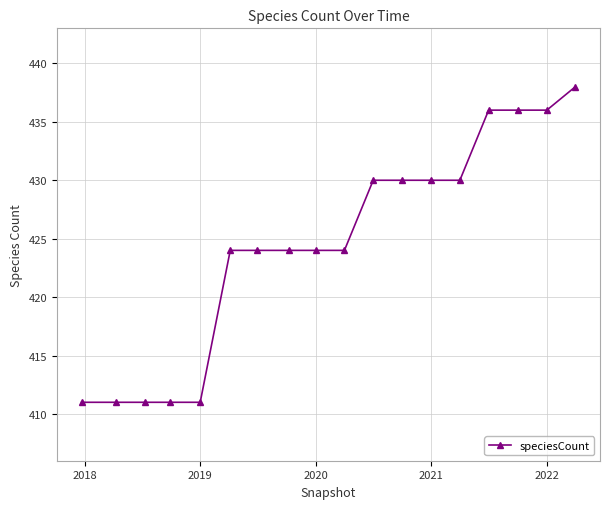

What is the greatest value displayed?

438